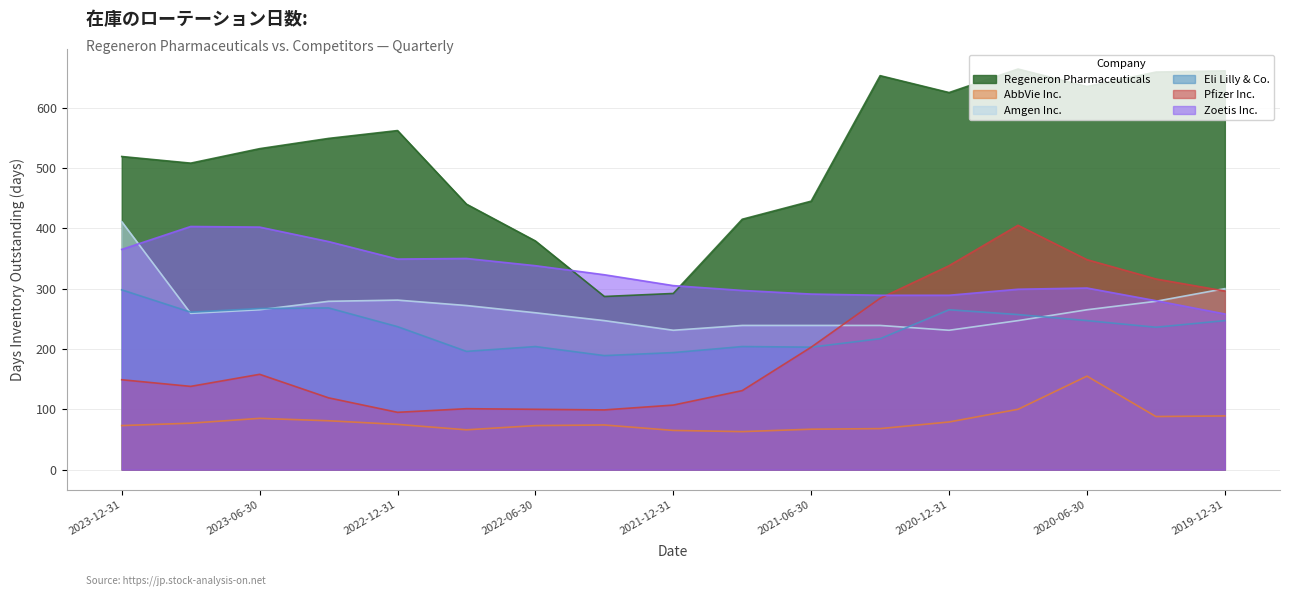

What is the label of the 6th point from the right?

2021-03-31